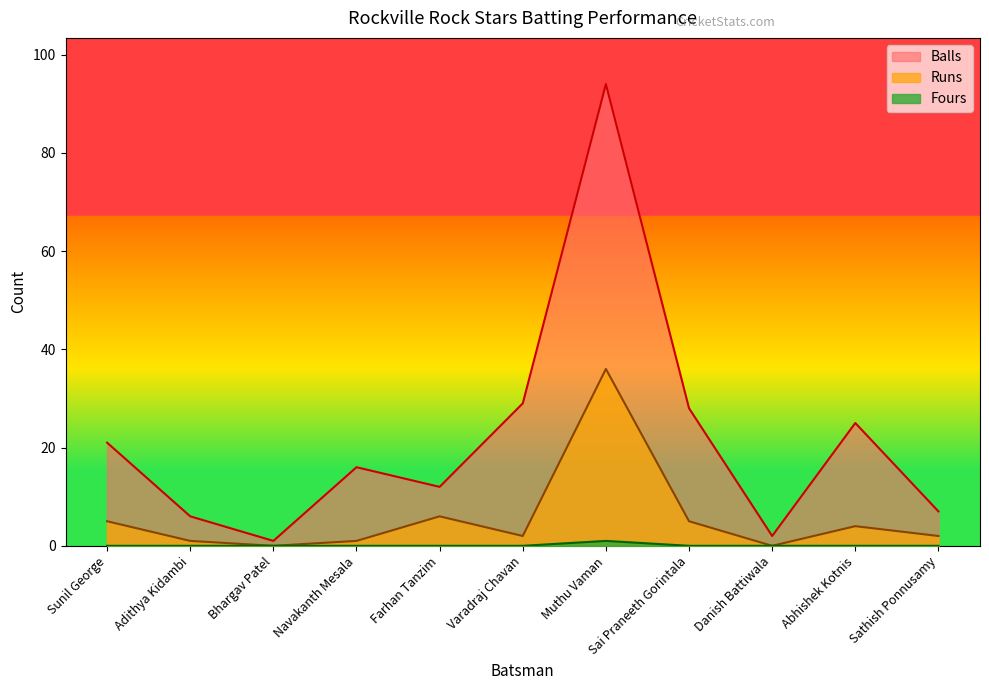

Does the chart display data point markers on the line(s)?

No